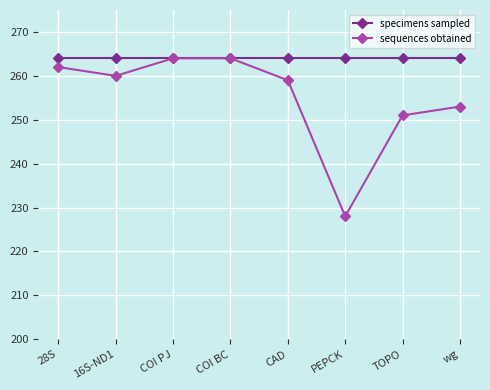

Which series has the largest total across all categories?

specimens sampled